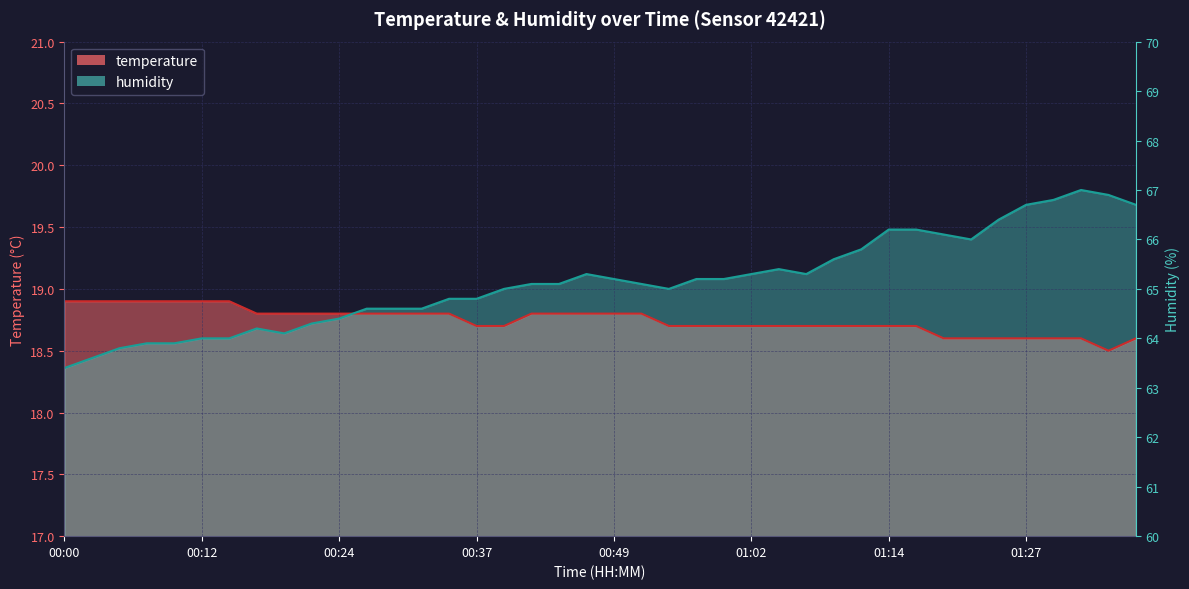

What position from the right is 01:17?

9